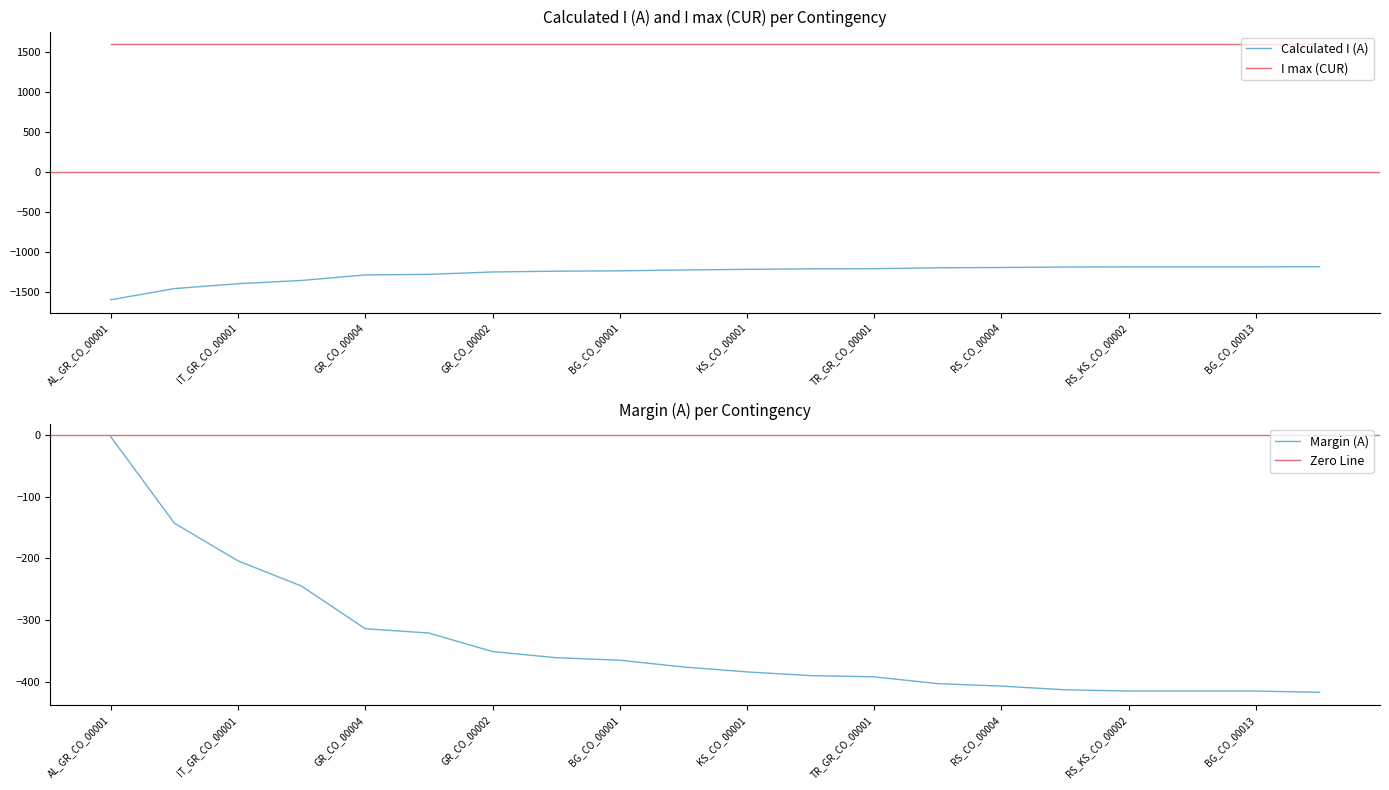

At how many categories does at least one series exceed -789?

20